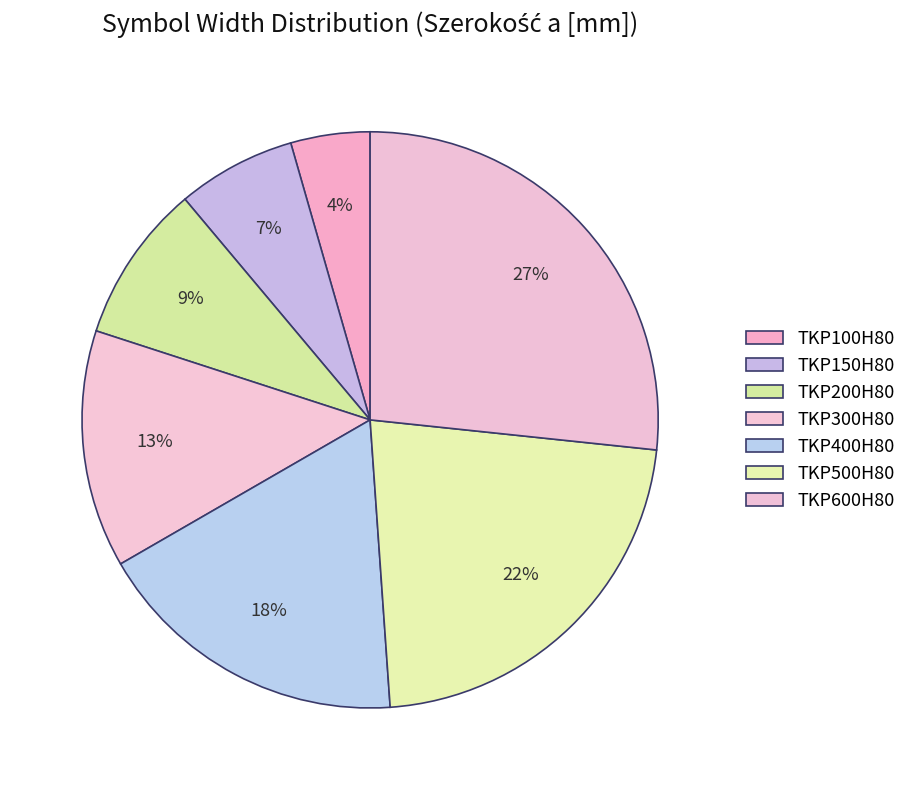

Count the number of slices in the pie.

7